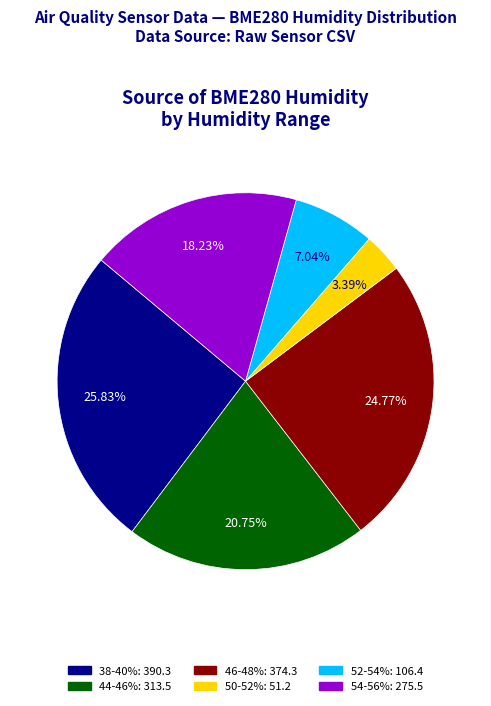

Is there a majority slice in this chart?

No